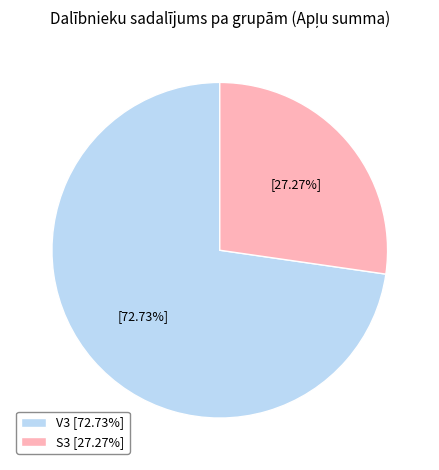

Does any single category account for the majority?

Yes